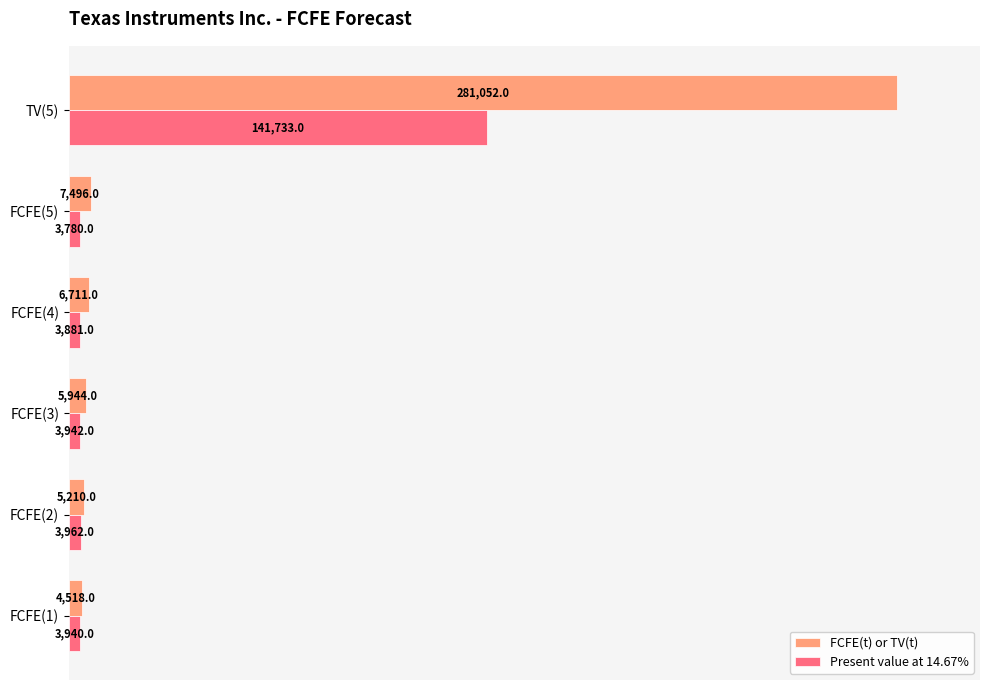

Rank the series by their maximum value, from highest to lowest.

FCFE(t) or TV(t), Present value at 14.67%